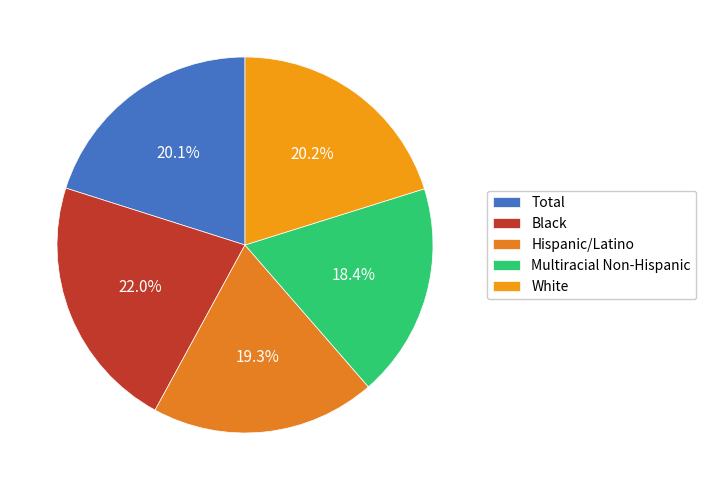

Is it true that Hispanic/Latino is 19% of the pie?

True